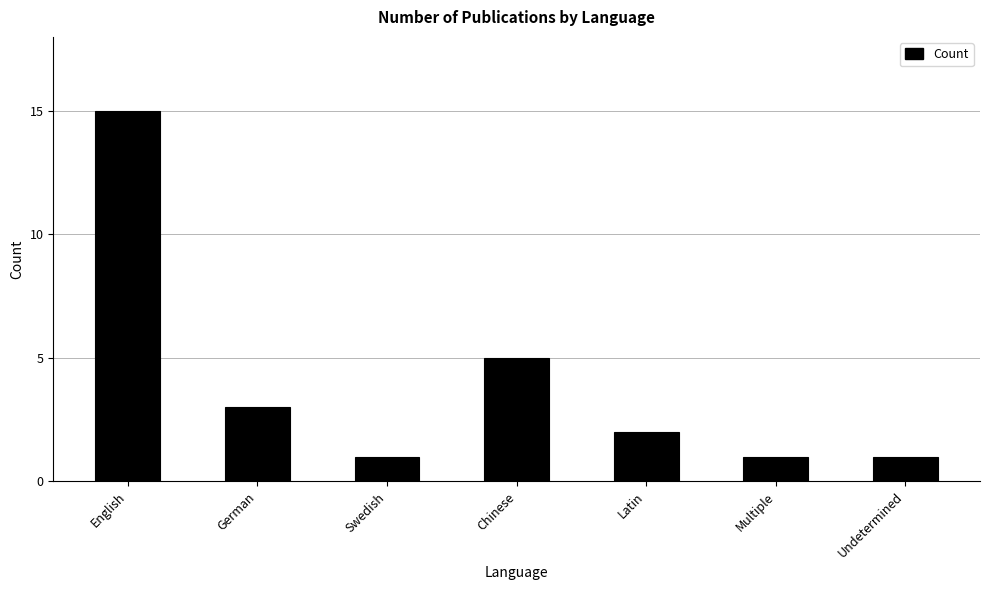

How many bars are there in total?

7